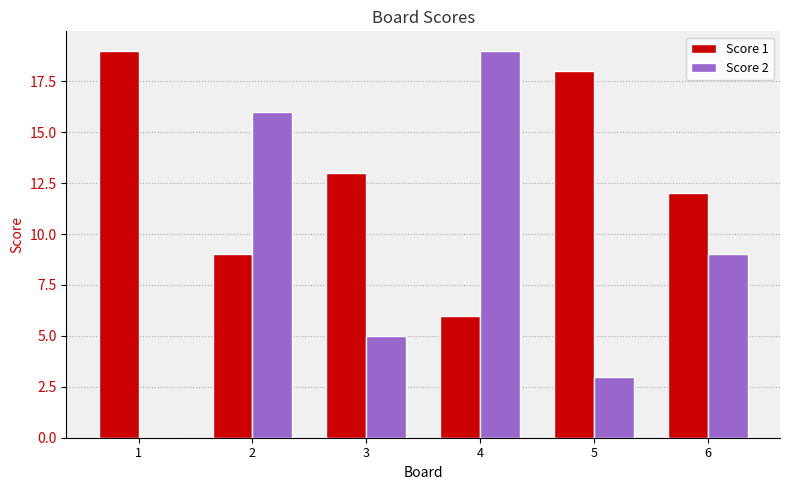

Are the bars horizontal?

No